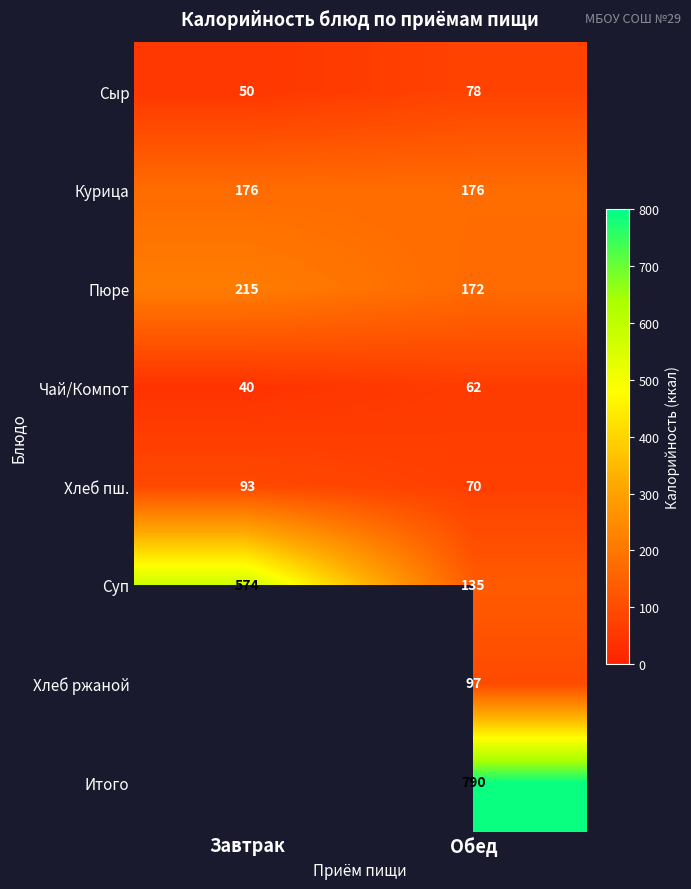

The value of Суп at Обед is 240. True or false?

False